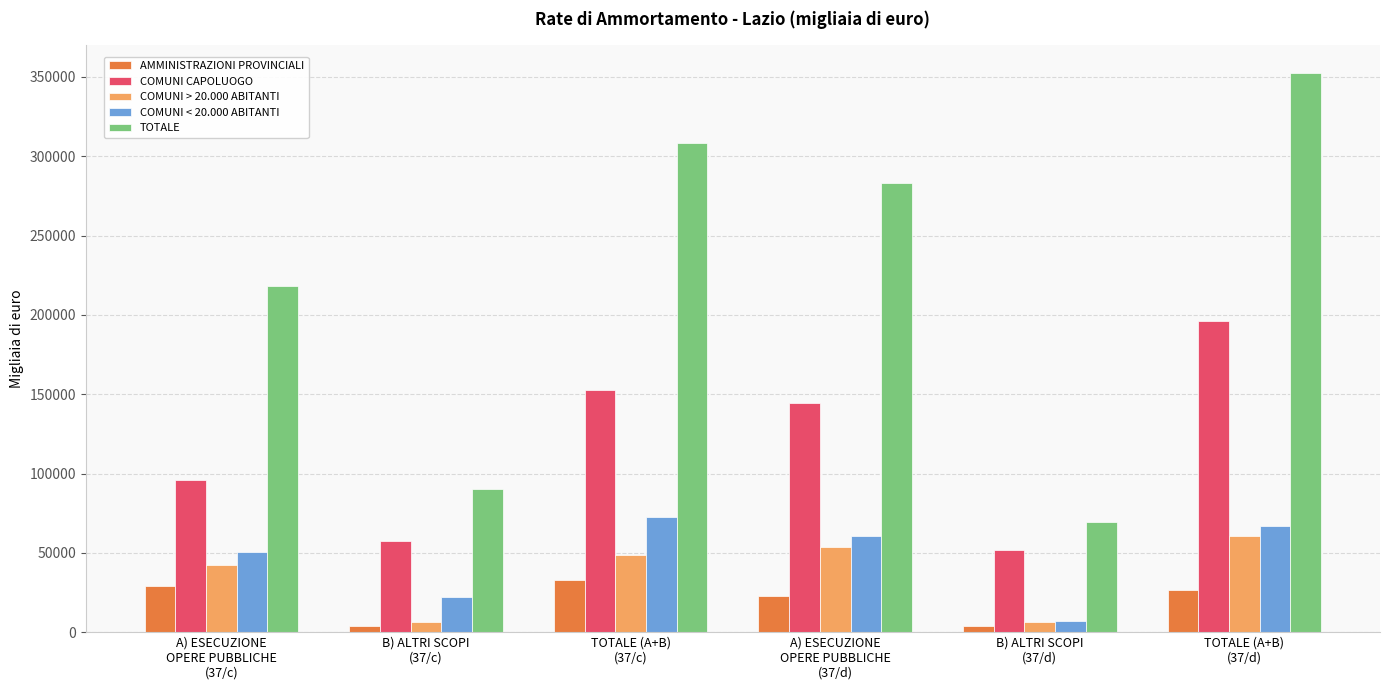

What is the highest value of the COMUNI CAPOLUOGO series?

196385